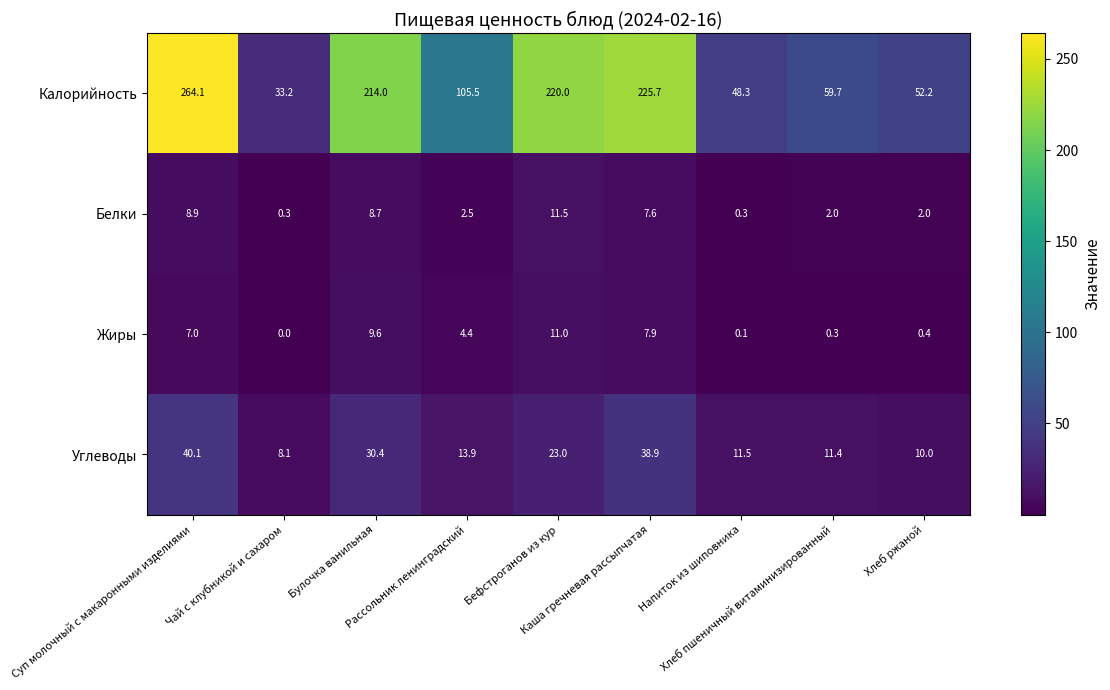

What is the greatest value displayed?

264.1